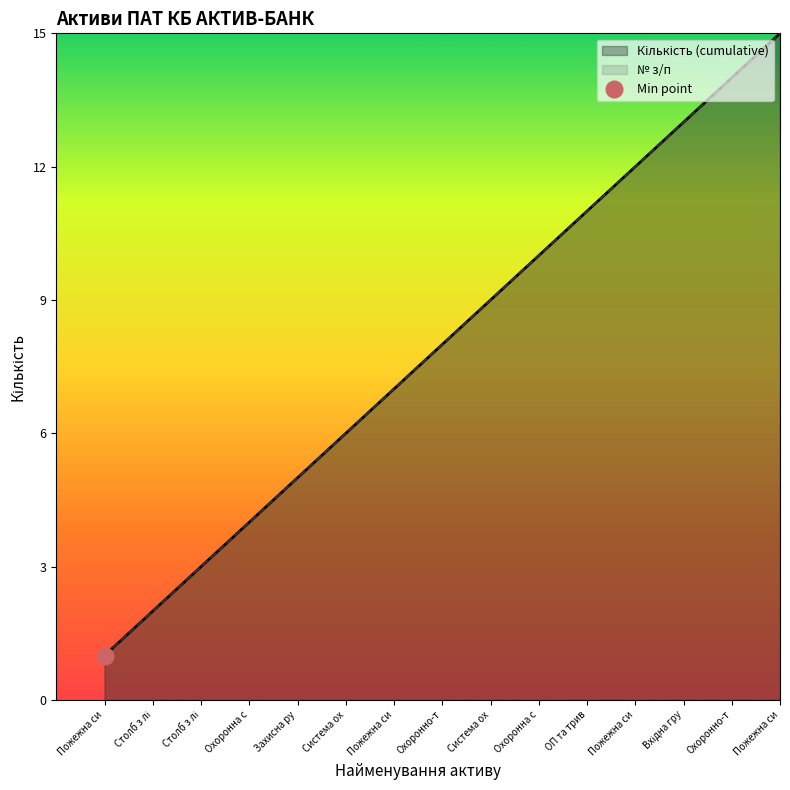

What is the difference between the maximum and minimum values in the Кількість (cumulative) series?

14